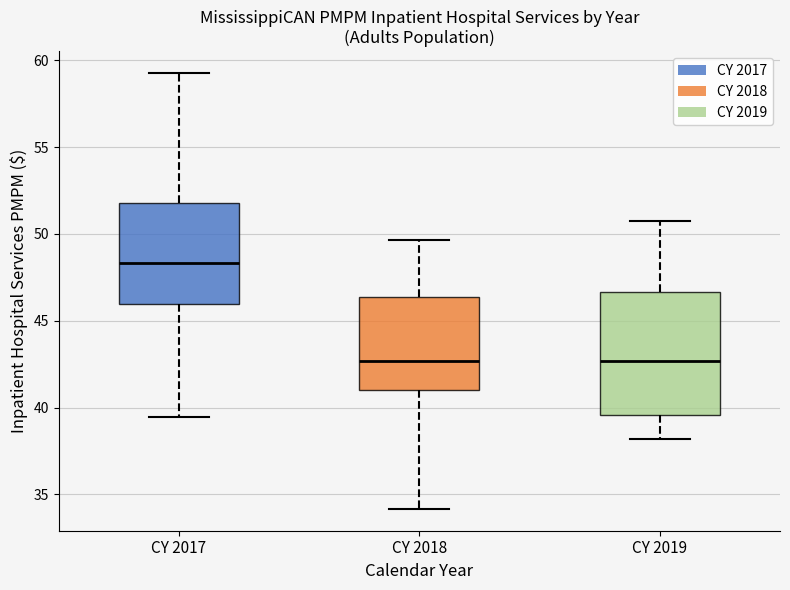

Reading left to right, read every box against the y-axis: the position of its median line, the range the box covers, and the ends of its whiskers. The values are not printed on the chart, so give them approximately, as read against the axis.

CY 2017: median 48.5, box 46.0 to 52.0, whiskers 39.5 to 59.5
CY 2018: median 42.5, box 41.0 to 46.5, whiskers 34.0 to 49.5
CY 2019: median 42.5, box 39.5 to 46.5, whiskers 38.0 to 50.5